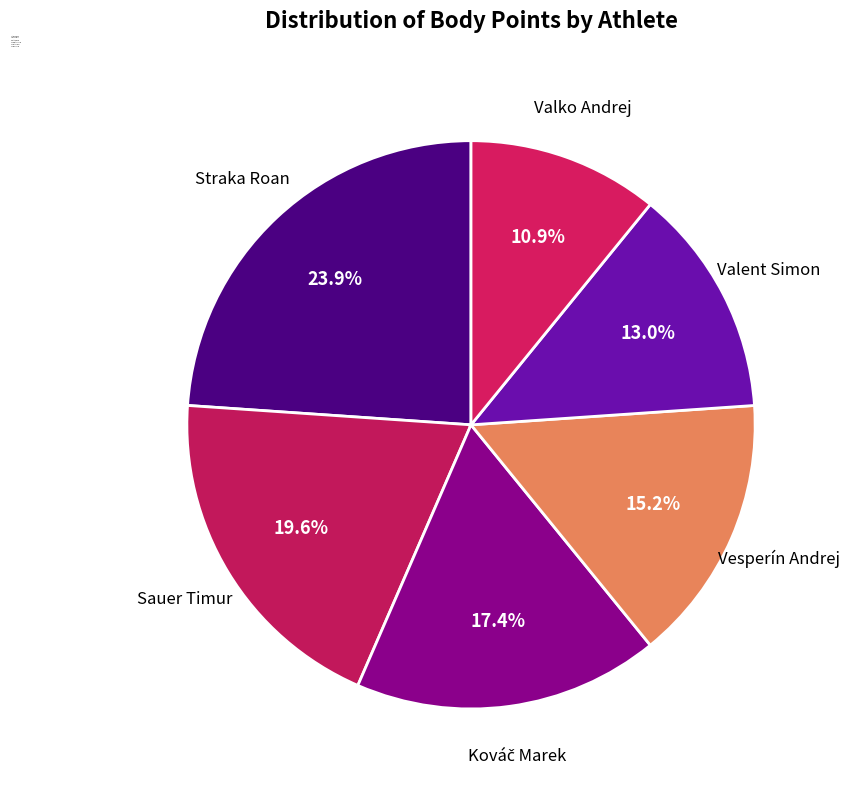

To the nearest percent, what is the average slice percentage?

17%